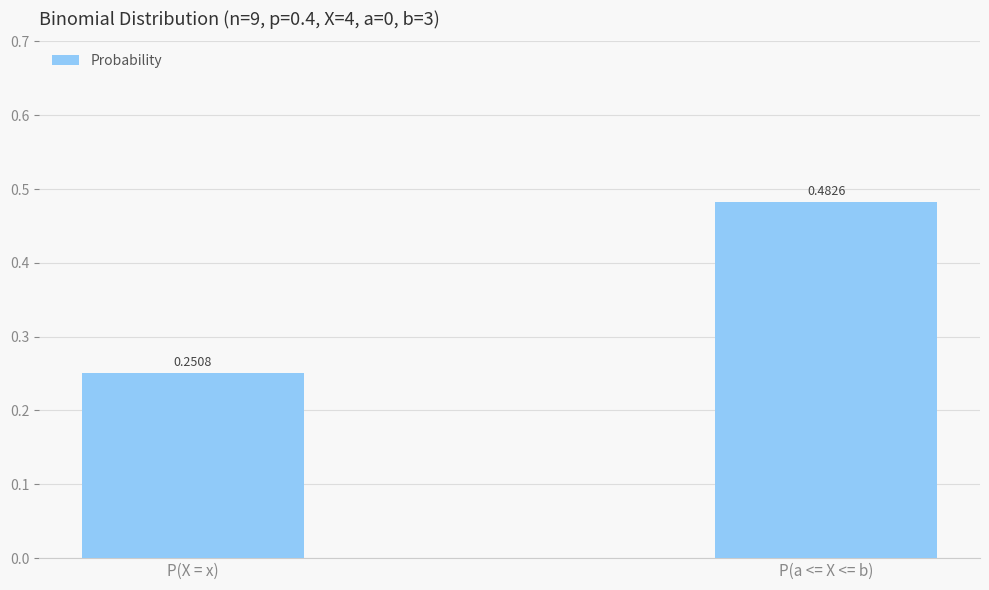

Does the chart contain any negative values?

No